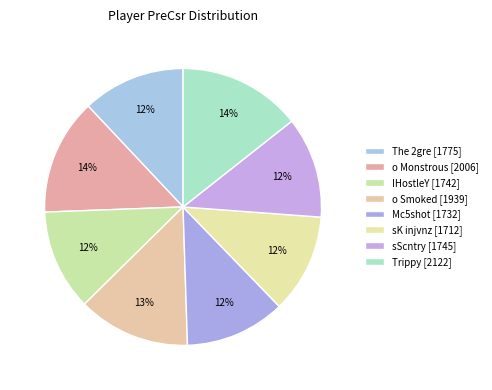

Is the sum of Mc5shot and sScntry greater than half?

No